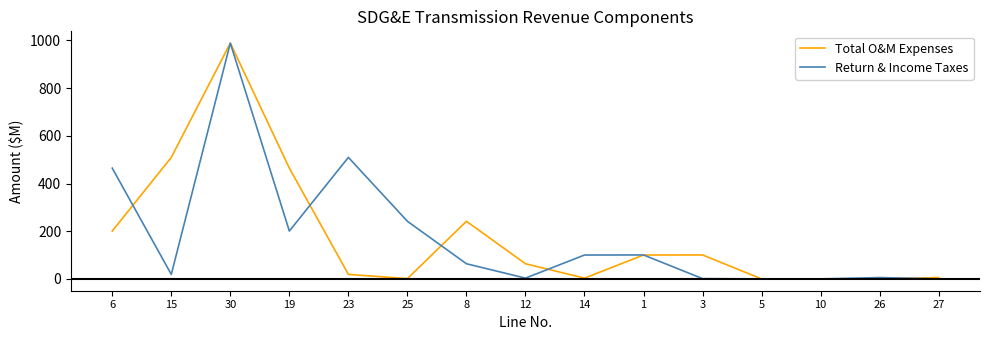

Between 8 and 5, which series saw the biggest shift?

Total O&M Expenses